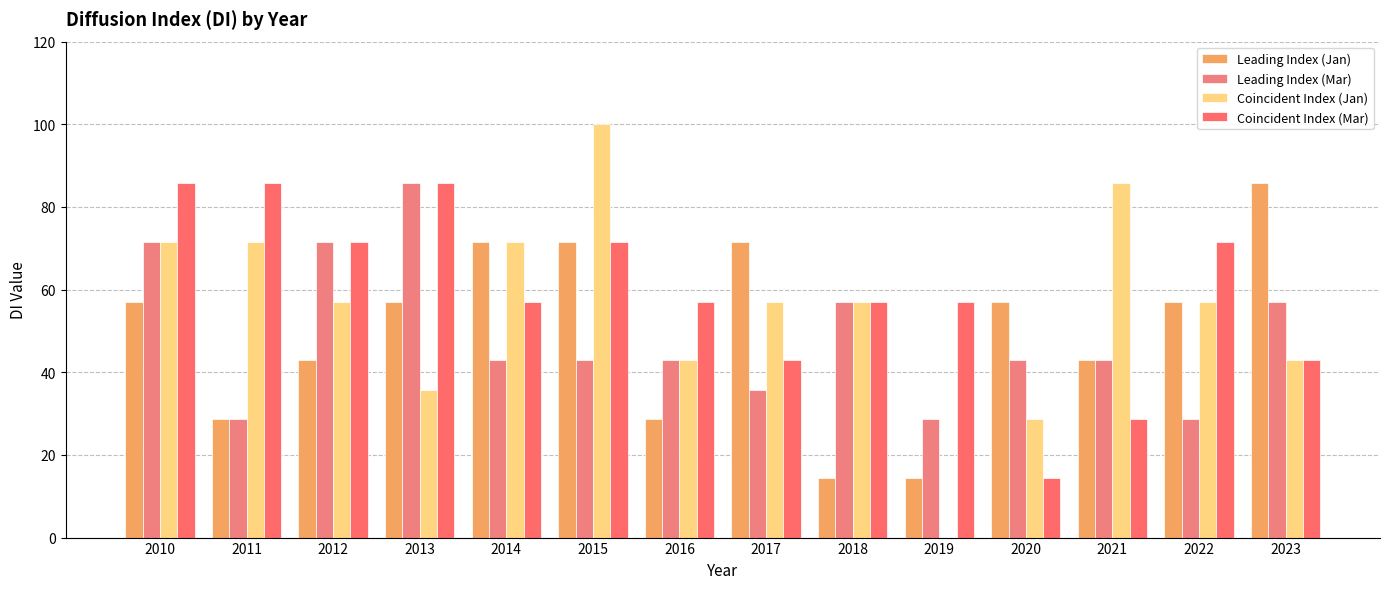

What is the difference between the second highest and second lowest values in the Leading Index (Jan) series?

57.1